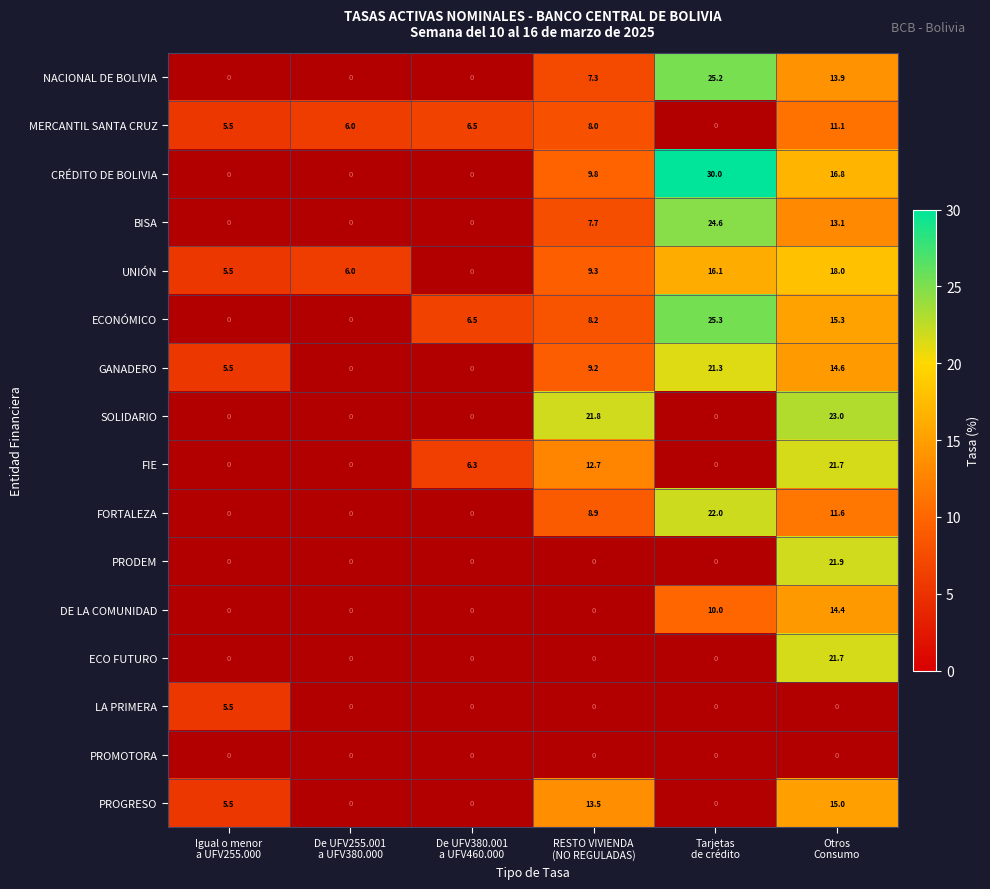

What is the difference between the maximum and second lowest values in the UNIÓN series?

12.0